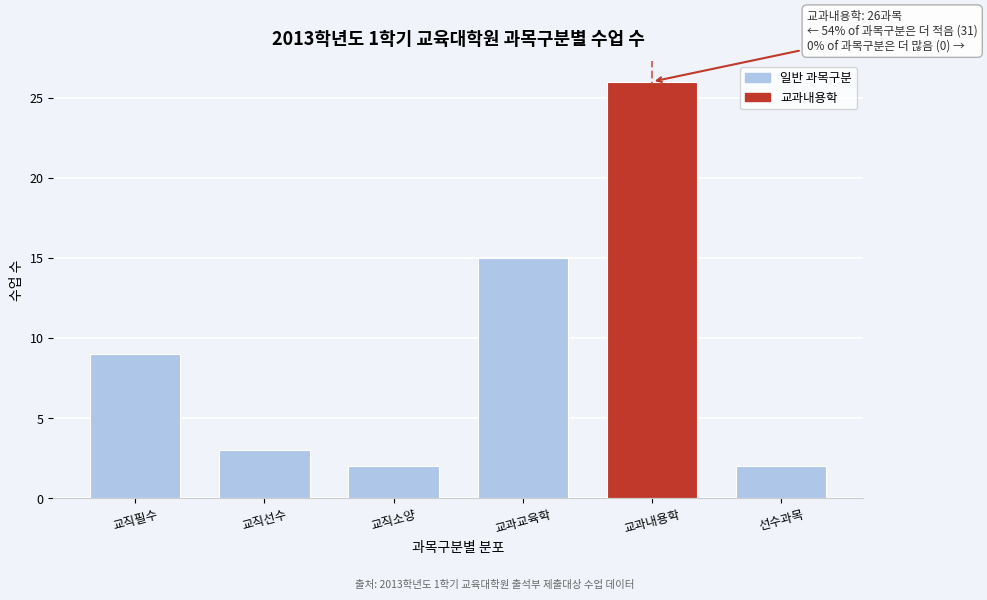

Reading right to left, list all the values displayed in this chart.

2	26	15	2	3	9